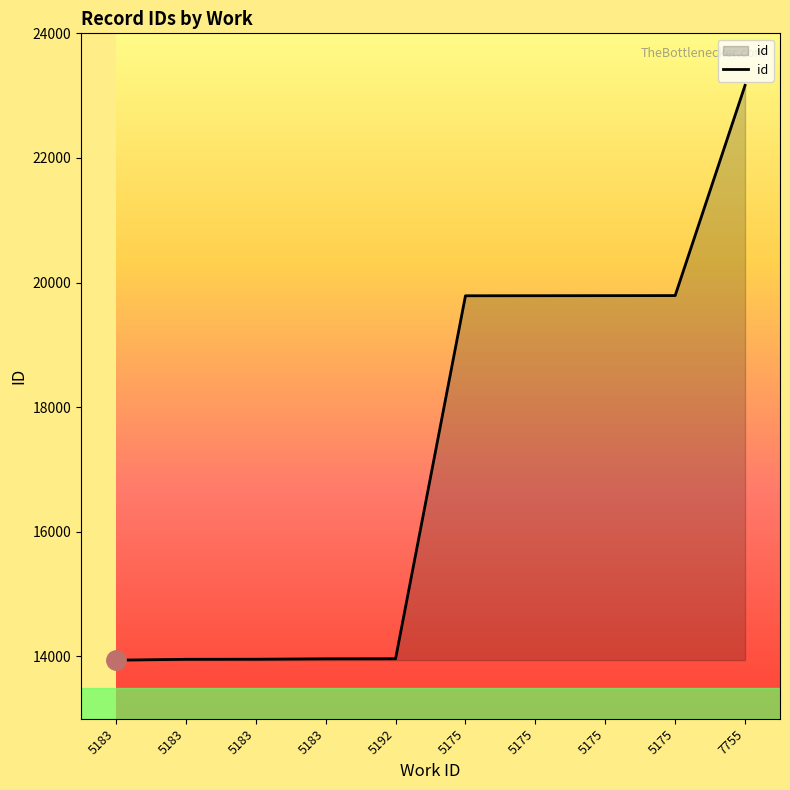

How many lines are shown in the chart?

1